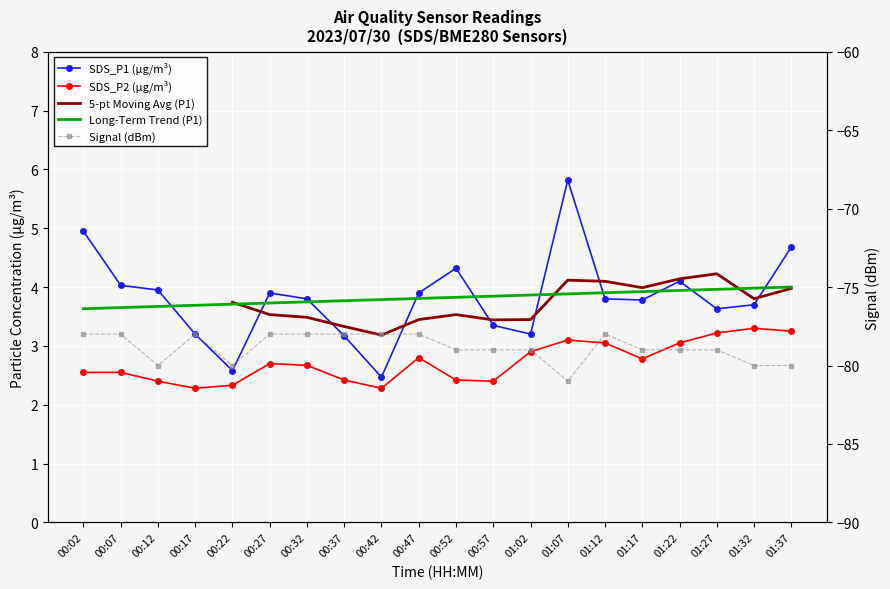

What is the label of the 3rd point from the left?

00:12